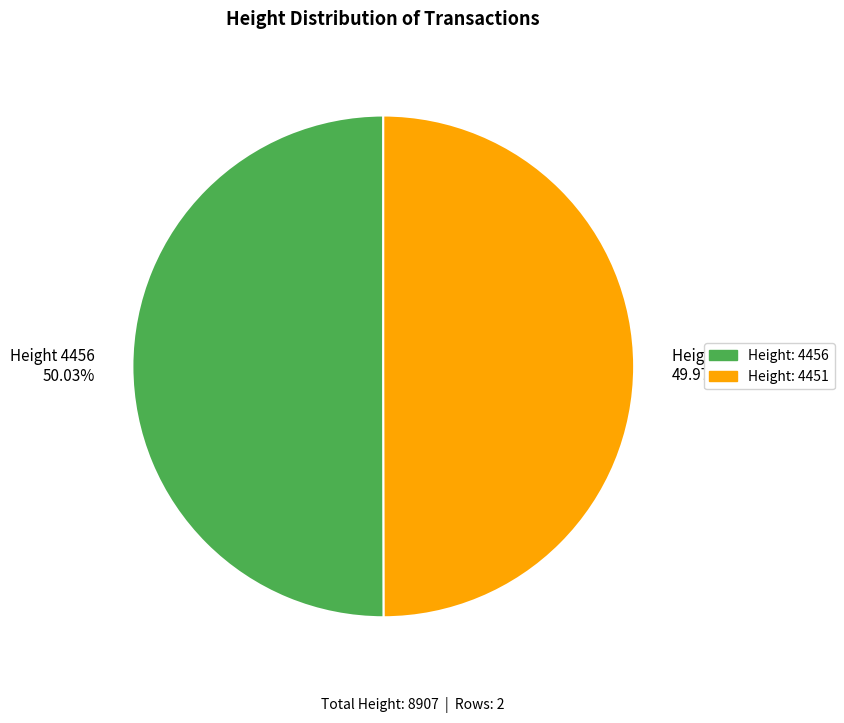

Does any single category account for the majority?

Yes